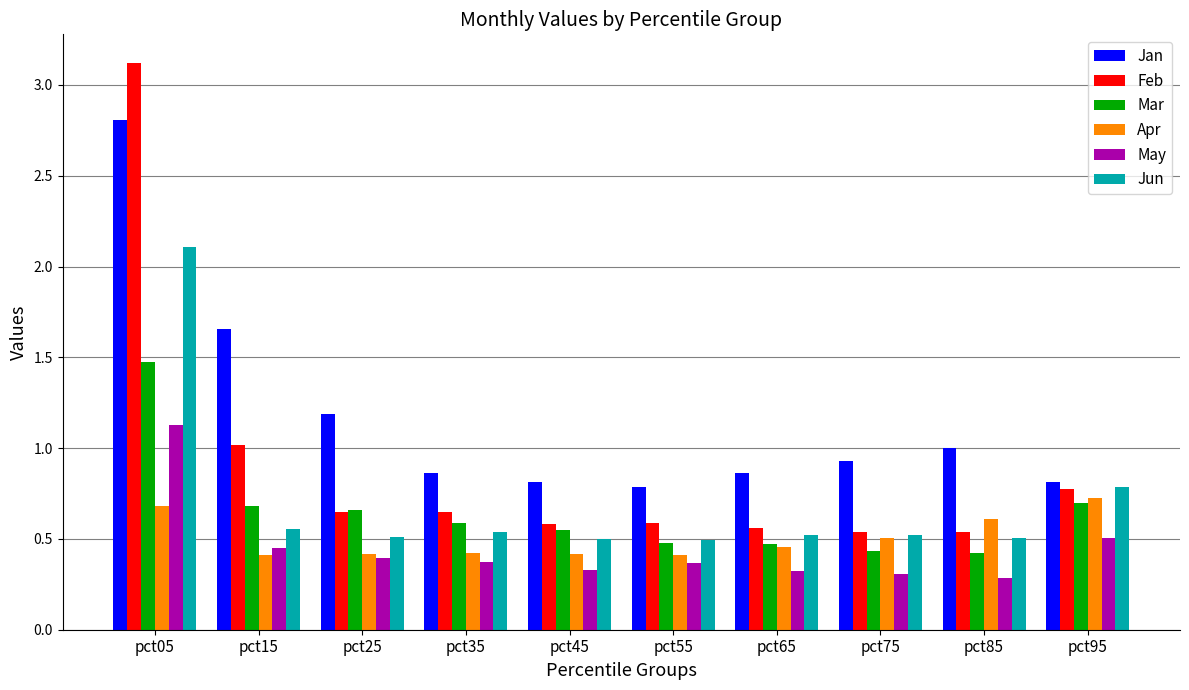

The value of Jun at pct45 is 0.1. True or false?

False